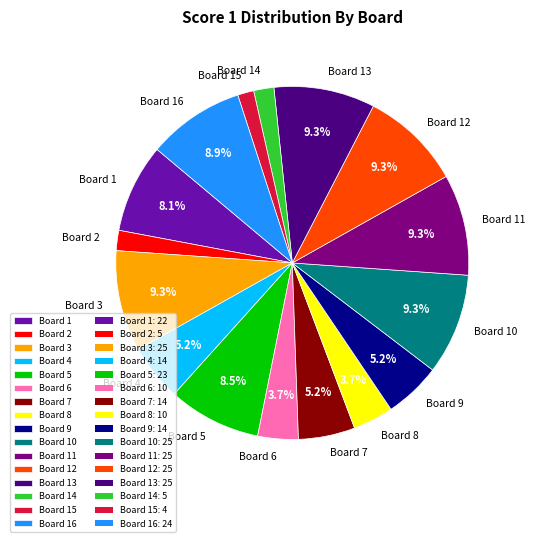

Which category has the biggest portion of the pie?

Board 3